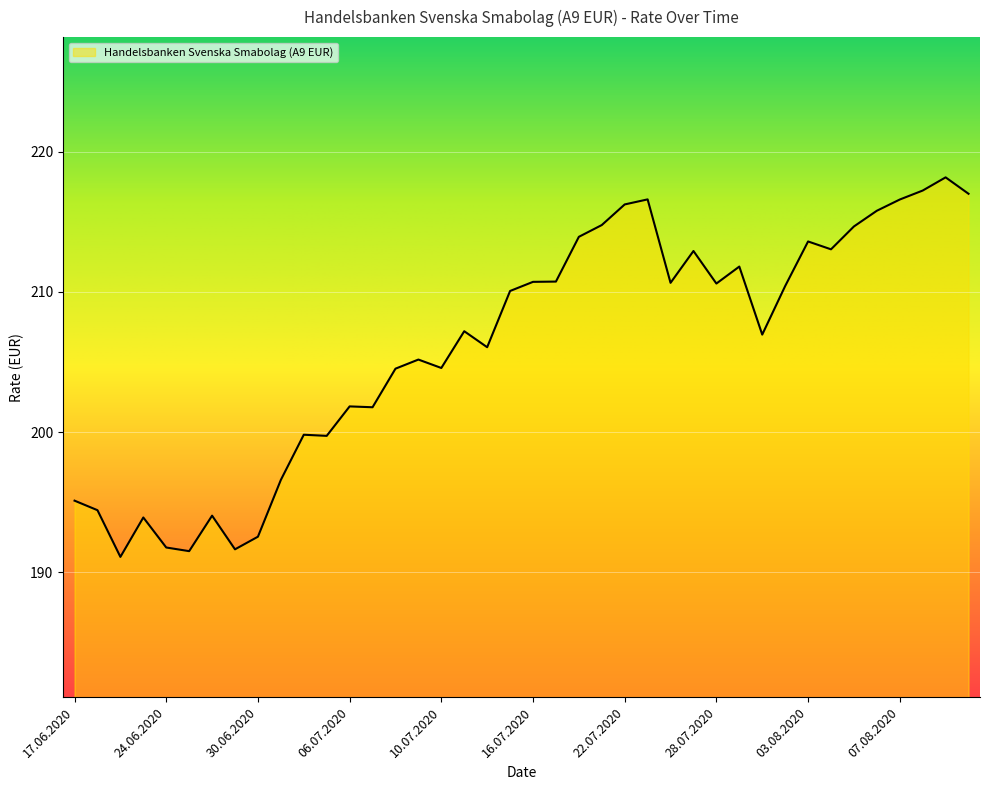

What is the smallest value displayed?

191.1